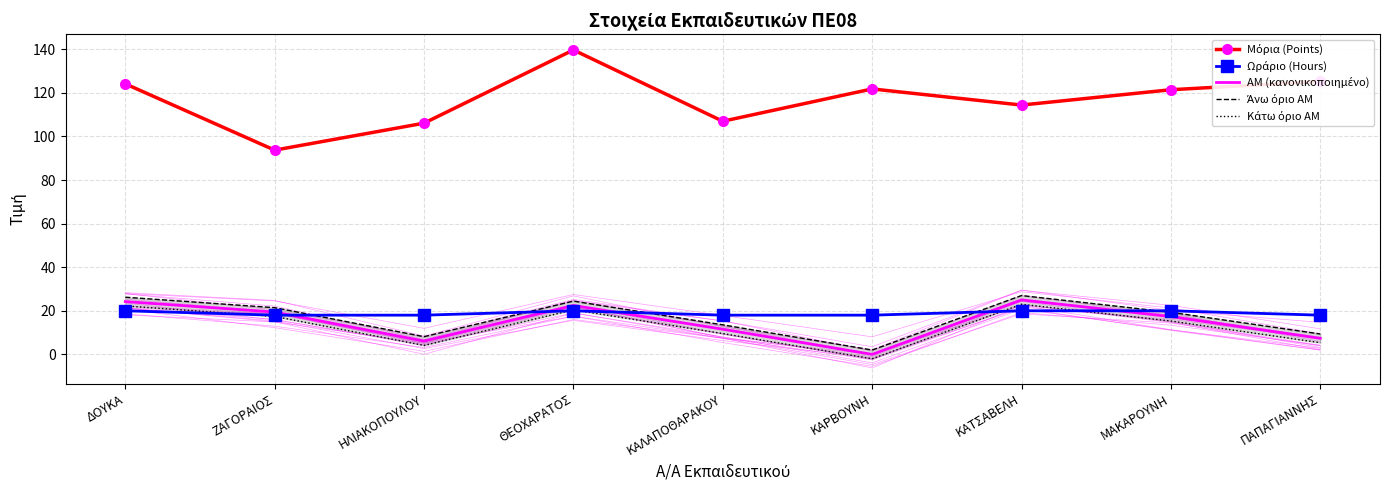

At which category is the sum across all series the highest?

ΘΕΟΧΑΡΑΤΟΣ